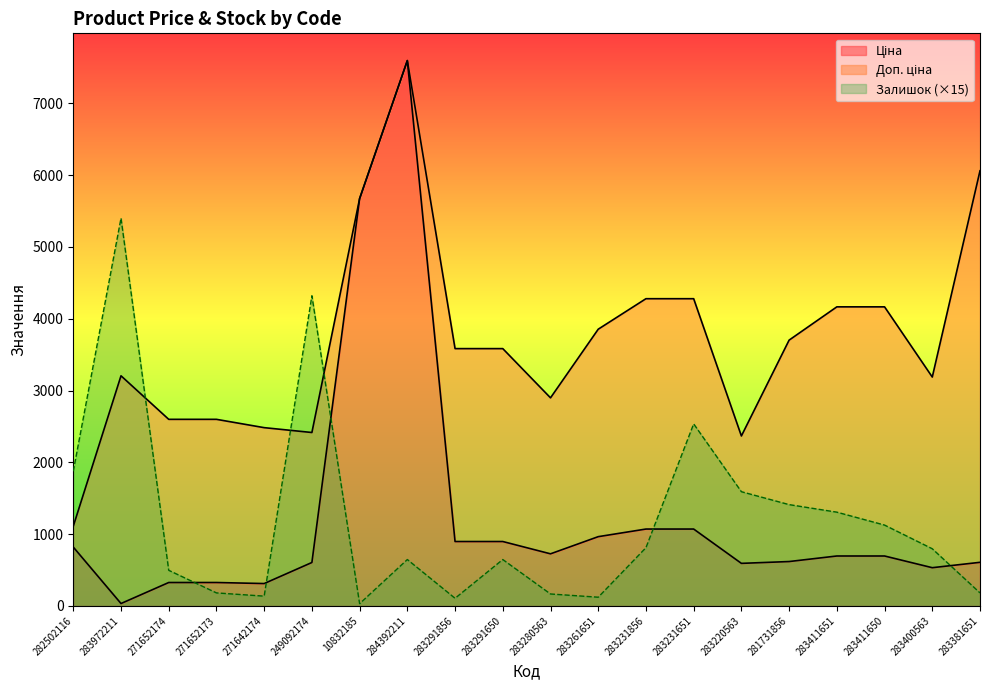

At how many categories does at least one series exceed 7123?

1